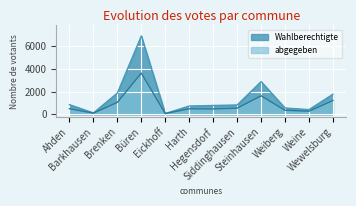

At which category does Wahlberechtigte reach its first local valley?

Barkhausen